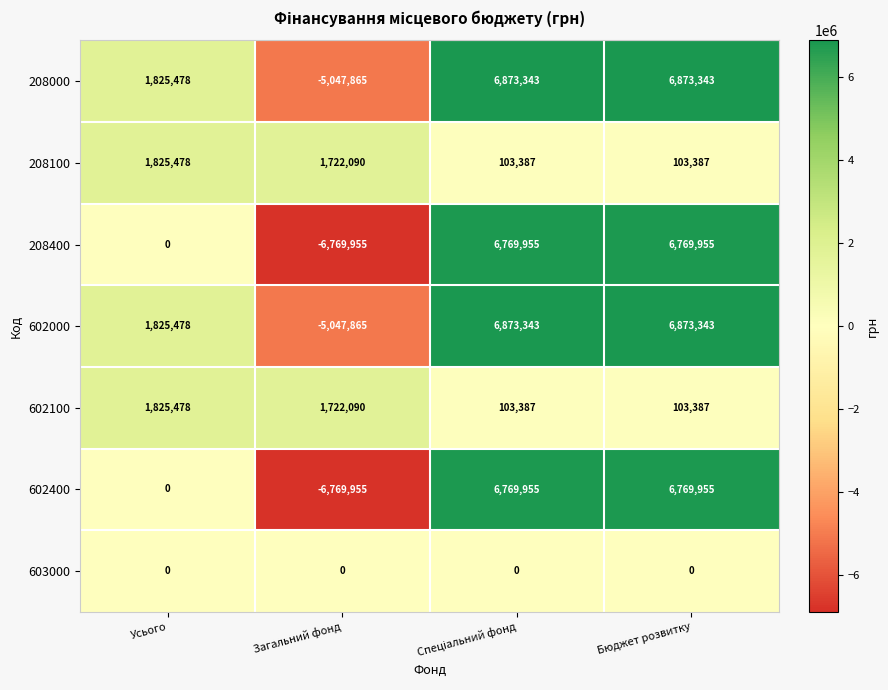

What is the smallest value displayed?

-6769955